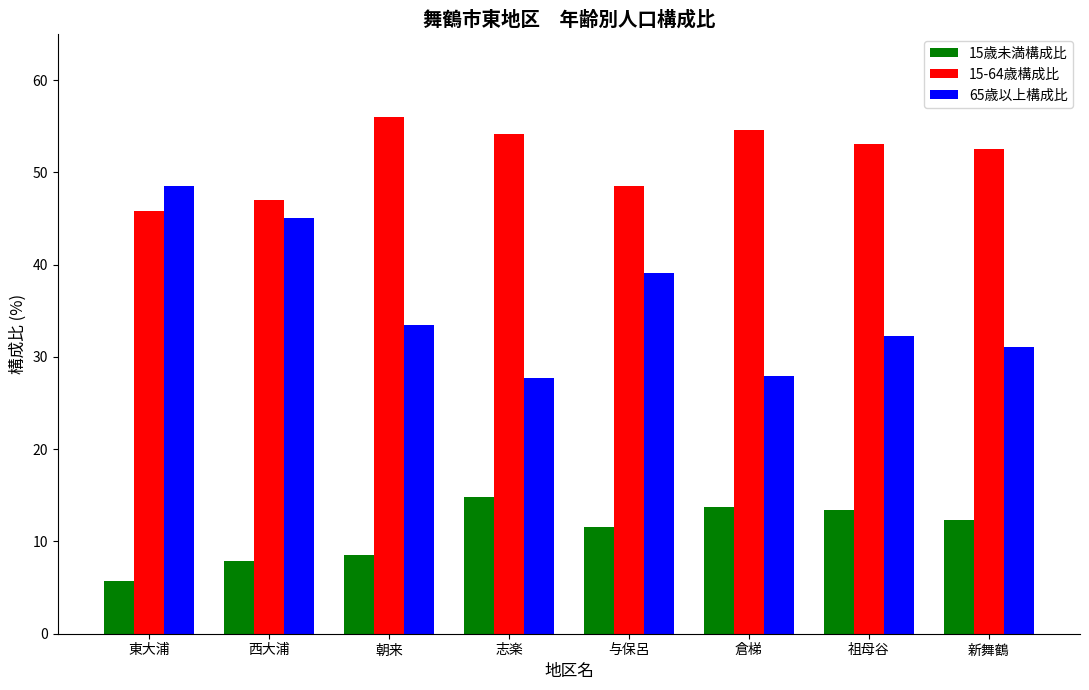

What is the smallest value displayed?

5.7